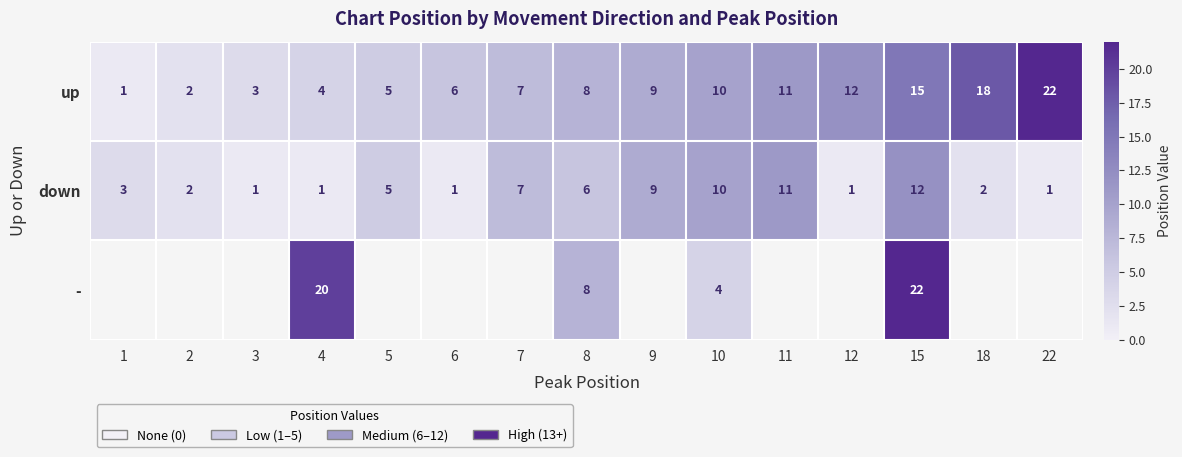

True or false: up has a value of 16 at 10.

False